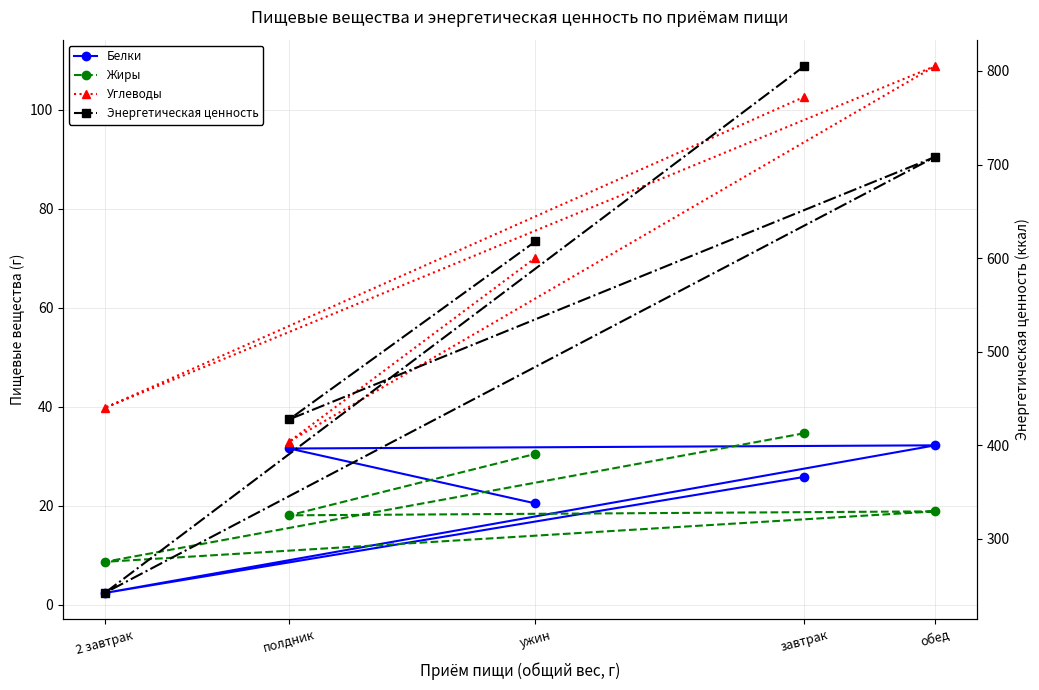

Which series has the widest spread of values?

Энергетическая ценность